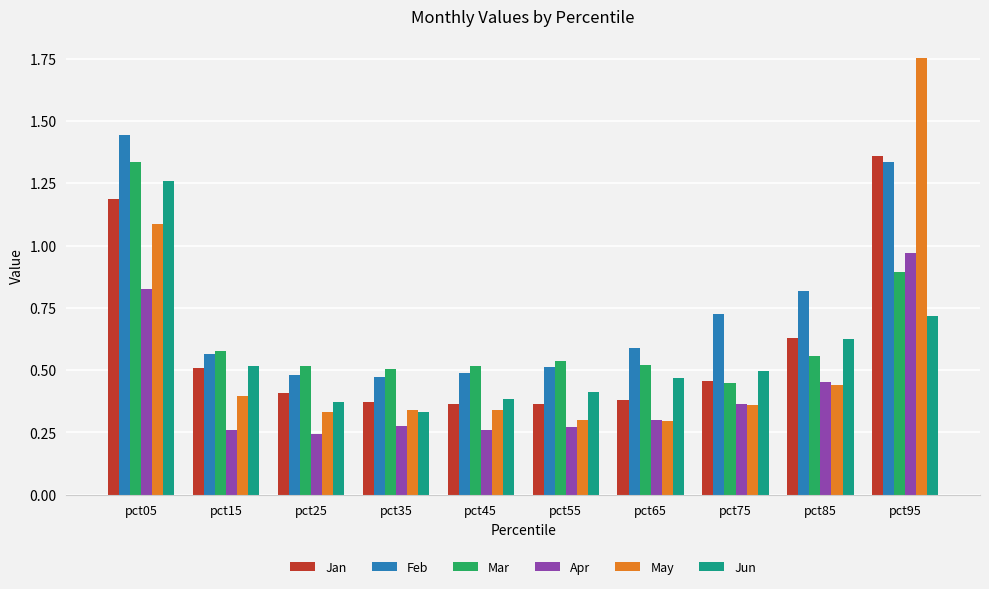

At pct55, list the series in order from largest to smallest.

Mar, Feb, Jun, Jan, May, Apr